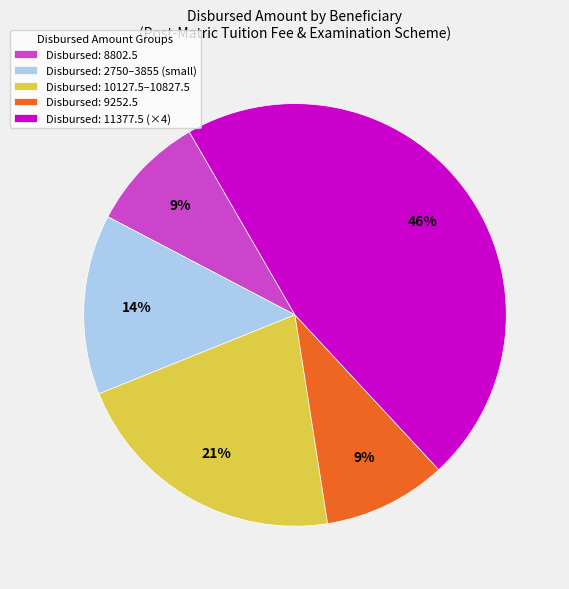

Is the sum of Disbursed: 10127.5–10827.5 and Disbursed: 2750–3855 (small) greater than half?

No